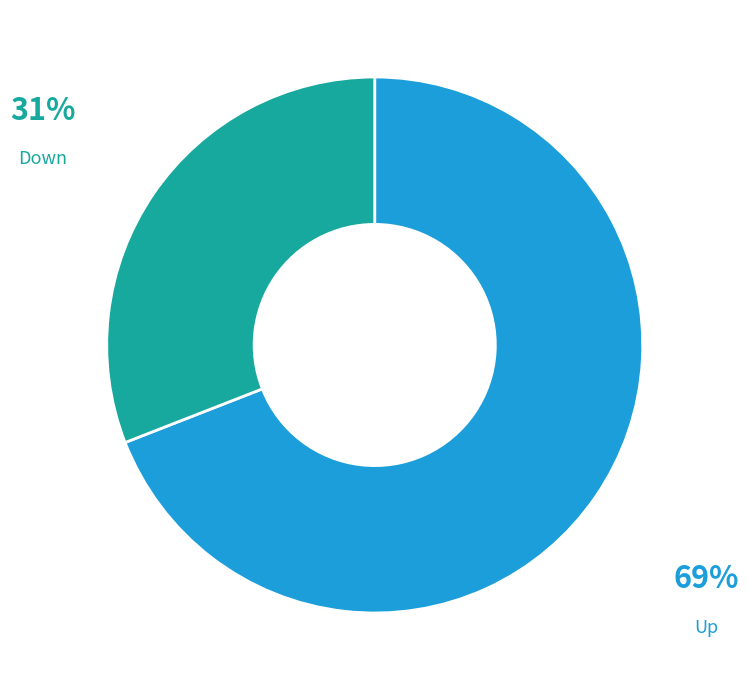

Does any single category account for the majority?

Yes